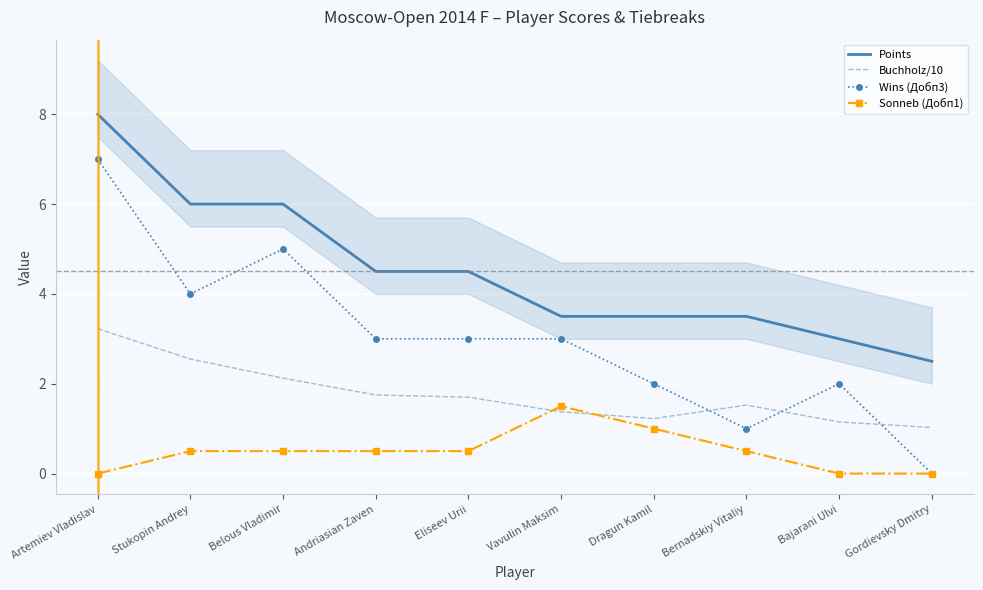

List the labels in order of Wins (Добп3) value, largest first.

Artemiev Vladislav, Belous Vladimir, Stukopin Andrey, Andriasian Zaven, Eliseev Urii, Vavulin Maksim, Dragun Kamil, Bajarani Ulvi, Bernadskiy Vitaliy, Gordievsky Dmitry